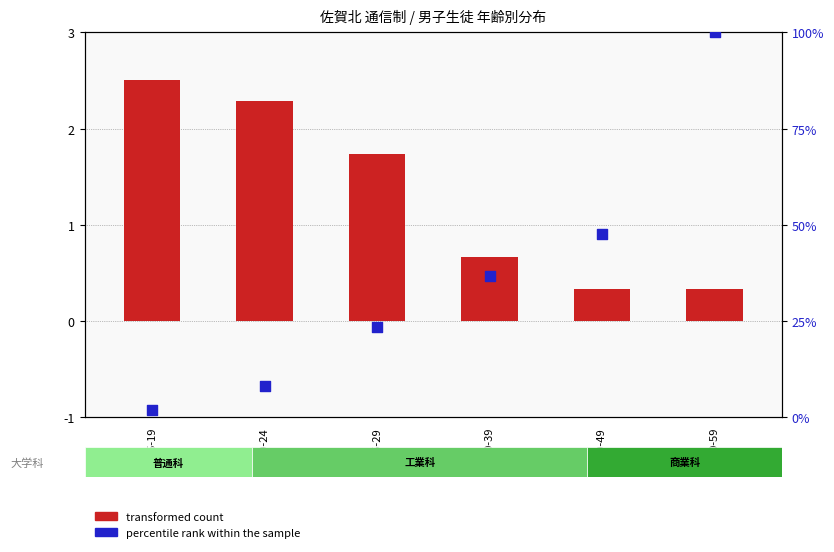

Is the value of transformed count at 25-29 greater than the value of percentile rank within the sample at 25-29?

No